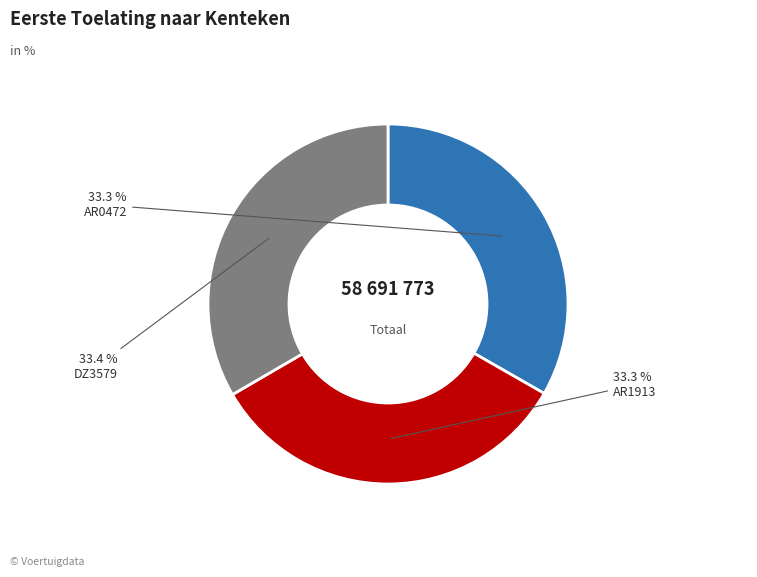

Does any single category account for the majority?

No